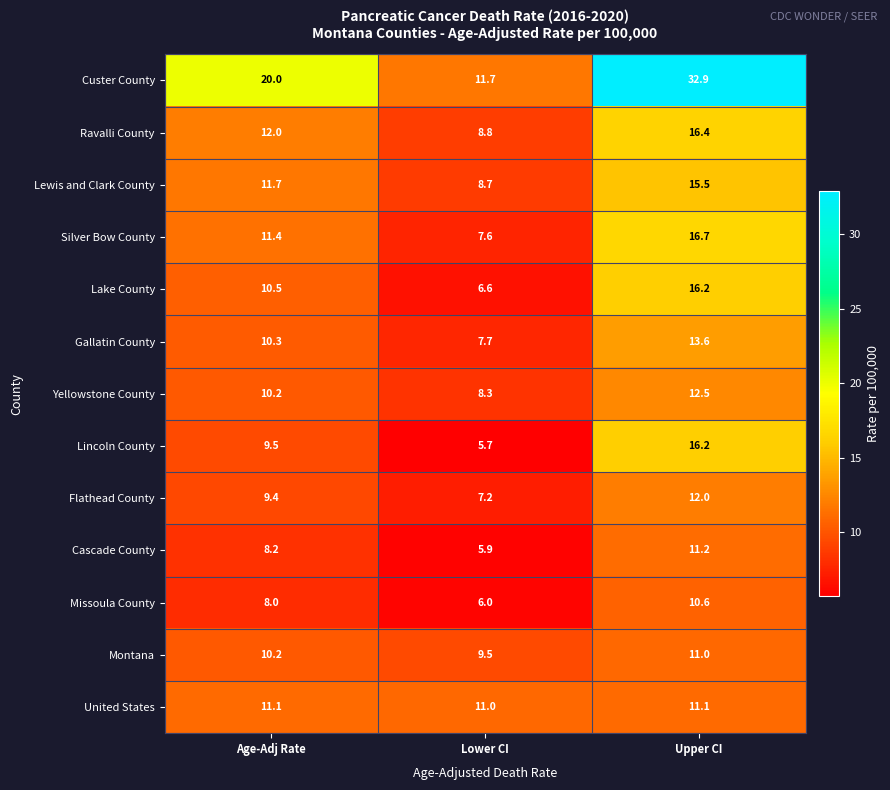

At how many categories does at least one series exceed 24?

1